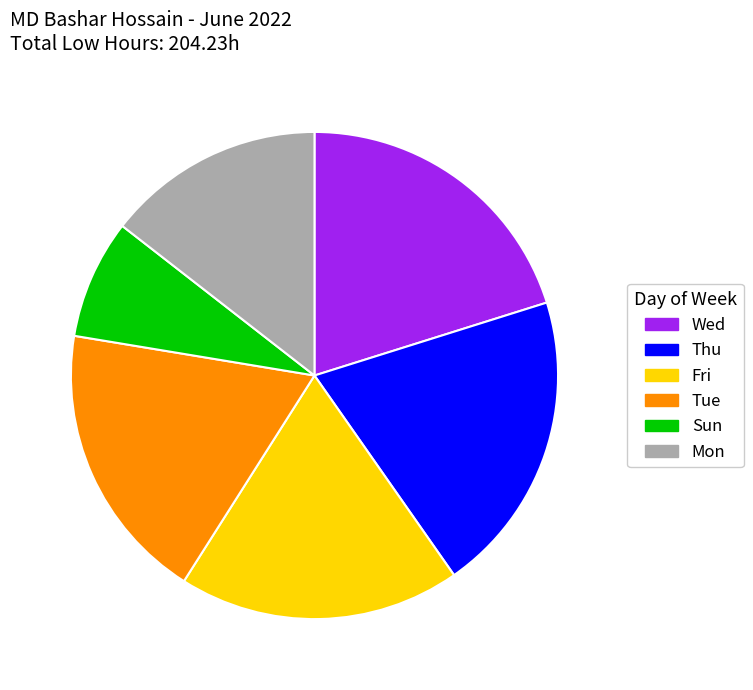

How many slices are in this pie chart?

6